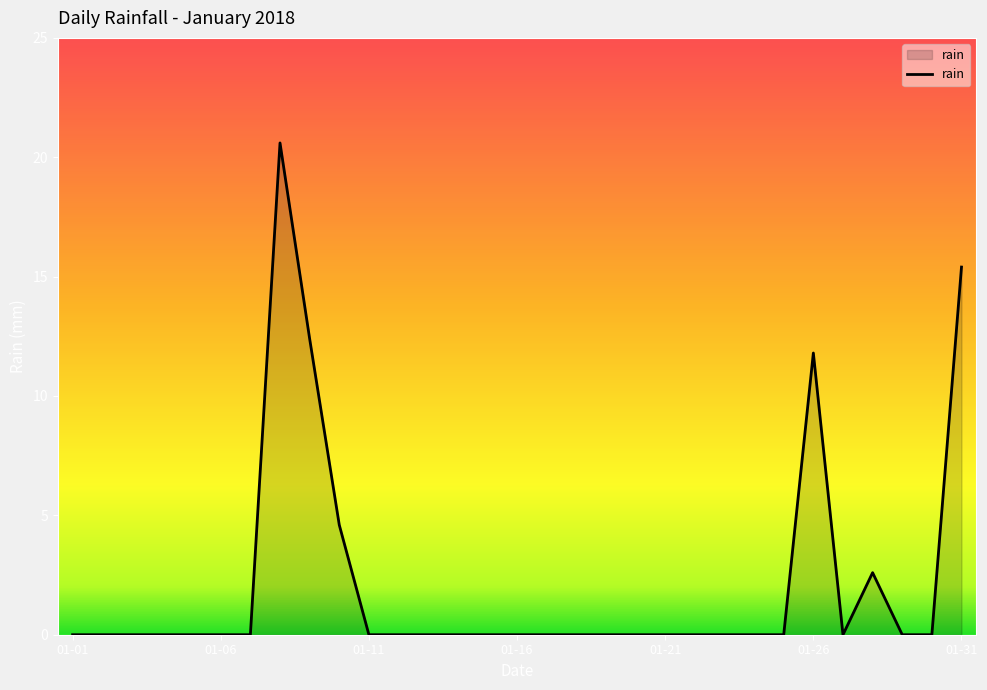

What is the maximum value shown in the chart?

20.6